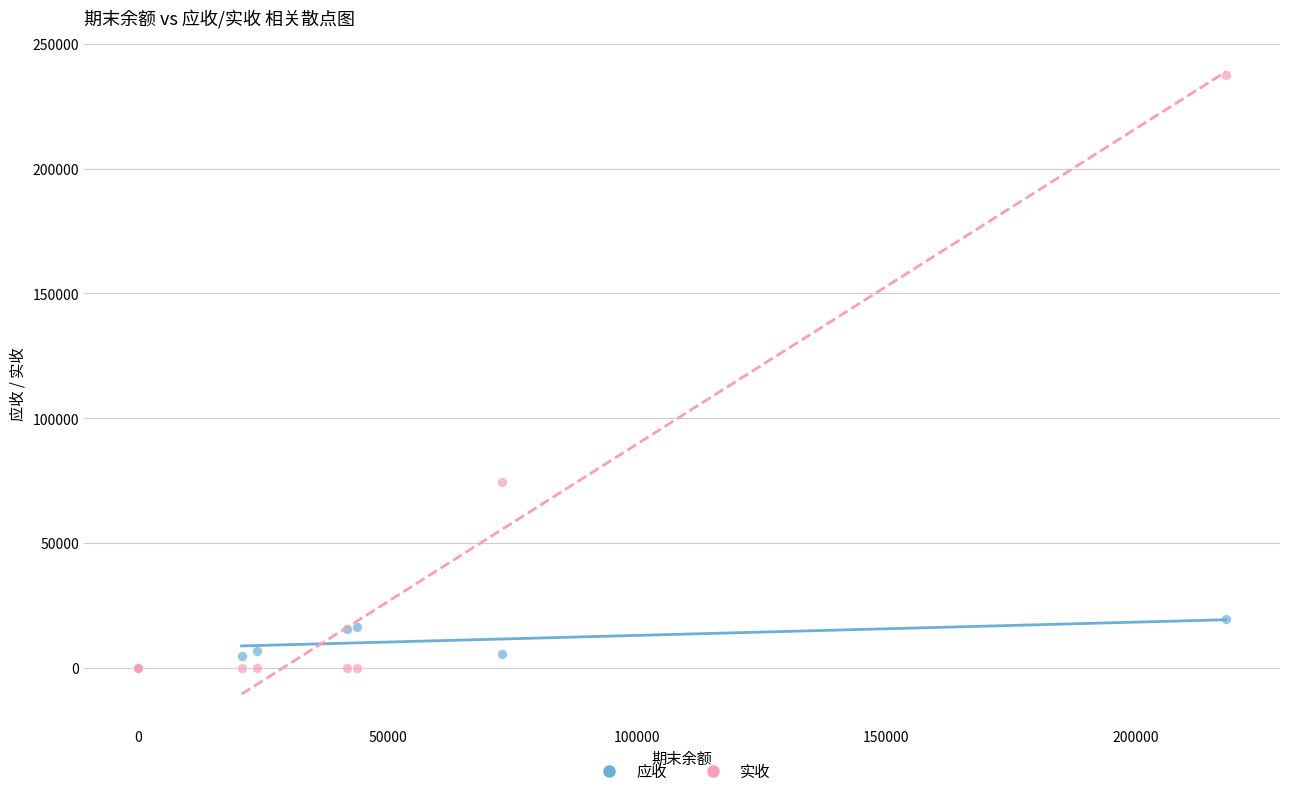

Across all series, what Y value is closest to 118789?

74295.8